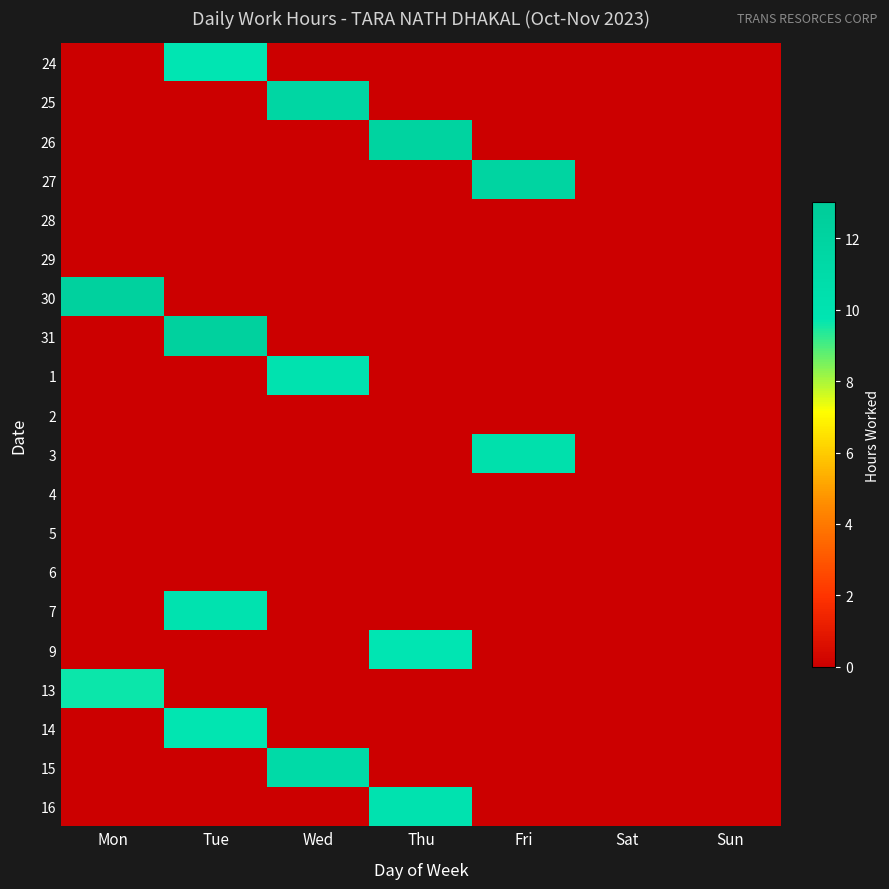

Reading right to left, transcribe all the data shown in this chart.

24: Sun=0.0	Sat=0.0	Fri=0.0	Thu=0.0	Wed=0.0	Tue=9.8	Mon=0.0
25: Sun=0.0	Sat=0.0	Fri=0.0	Thu=0.0	Wed=11.7	Tue=0.0	Mon=0.0
26: Sun=0.0	Sat=0.0	Fri=0.0	Thu=12.1	Wed=0.0	Tue=0.0	Mon=0.0
27: Sun=0.0	Sat=0.0	Fri=12.0	Thu=0.0	Wed=0.0	Tue=0.0	Mon=0.0
28: Sun=0.0	Sat=0.0	Fri=0.0	Thu=0.0	Wed=0.0	Tue=0.0	Mon=0.0
29: Sun=0.0	Sat=0.0	Fri=0.0	Thu=0.0	Wed=0.0	Tue=0.0	Mon=0.0
30: Sun=0.0	Sat=0.0	Fri=0.0	Thu=0.0	Wed=0.0	Tue=0.0	Mon=12.3
31: Sun=0.0	Sat=0.0	Fri=0.0	Thu=0.0	Wed=0.0	Tue=12.3	Mon=0.0
1: Sun=0.0	Sat=0.0	Fri=0.0	Thu=0.0	Wed=10.2	Tue=0.0	Mon=0.0
2: Sun=0.0	Sat=0.0	Fri=0.0	Thu=0.0	Wed=0.0	Tue=0.0	Mon=0.0
3: Sun=0.0	Sat=0.0	Fri=10.5	Thu=0.0	Wed=0.0	Tue=0.0	Mon=0.0
4: Sun=0.0	Sat=0.0	Fri=0.0	Thu=0.0	Wed=0.0	Tue=0.0	Mon=0.0
5: Sun=0.0	Sat=0.0	Fri=0.0	Thu=0.0	Wed=0.0	Tue=0.0	Mon=0.0
6: Sun=0.0	Sat=0.0	Fri=0.0	Thu=0.0	Wed=0.0	Tue=0.0	Mon=0.0
7: Sun=0.0	Sat=0.0	Fri=0.0	Thu=0.0	Wed=0.0	Tue=10.1	Mon=0.0
9: Sun=0.0	Sat=0.0	Fri=0.0	Thu=9.8	Wed=0.0	Tue=0.0	Mon=0.0
13: Sun=0.0	Sat=0.0	Fri=0.0	Thu=0.0	Wed=0.0	Tue=0.0	Mon=9.6
14: Sun=0.0	Sat=0.0	Fri=0.0	Thu=0.0	Wed=0.0	Tue=9.7	Mon=0.0
15: Sun=0.0	Sat=0.0	Fri=0.0	Thu=0.0	Wed=11.1	Tue=0.0	Mon=0.0
16: Sun=0.0	Sat=0.0	Fri=0.0	Thu=10.1	Wed=0.0	Tue=0.0	Mon=0.0